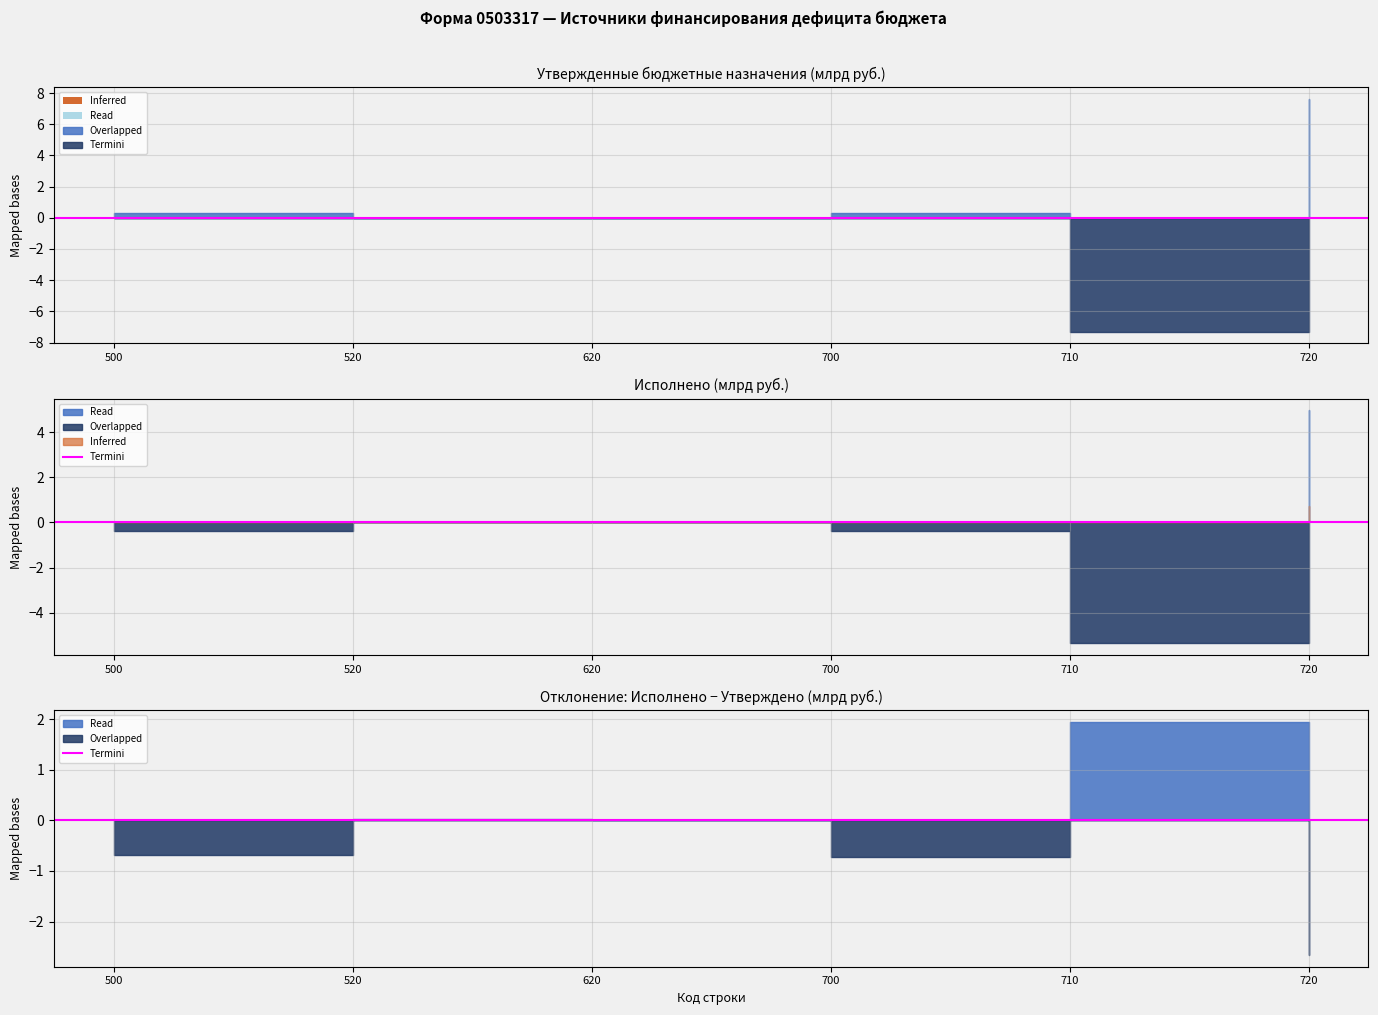

Which has a higher value, 500 or 520?

500